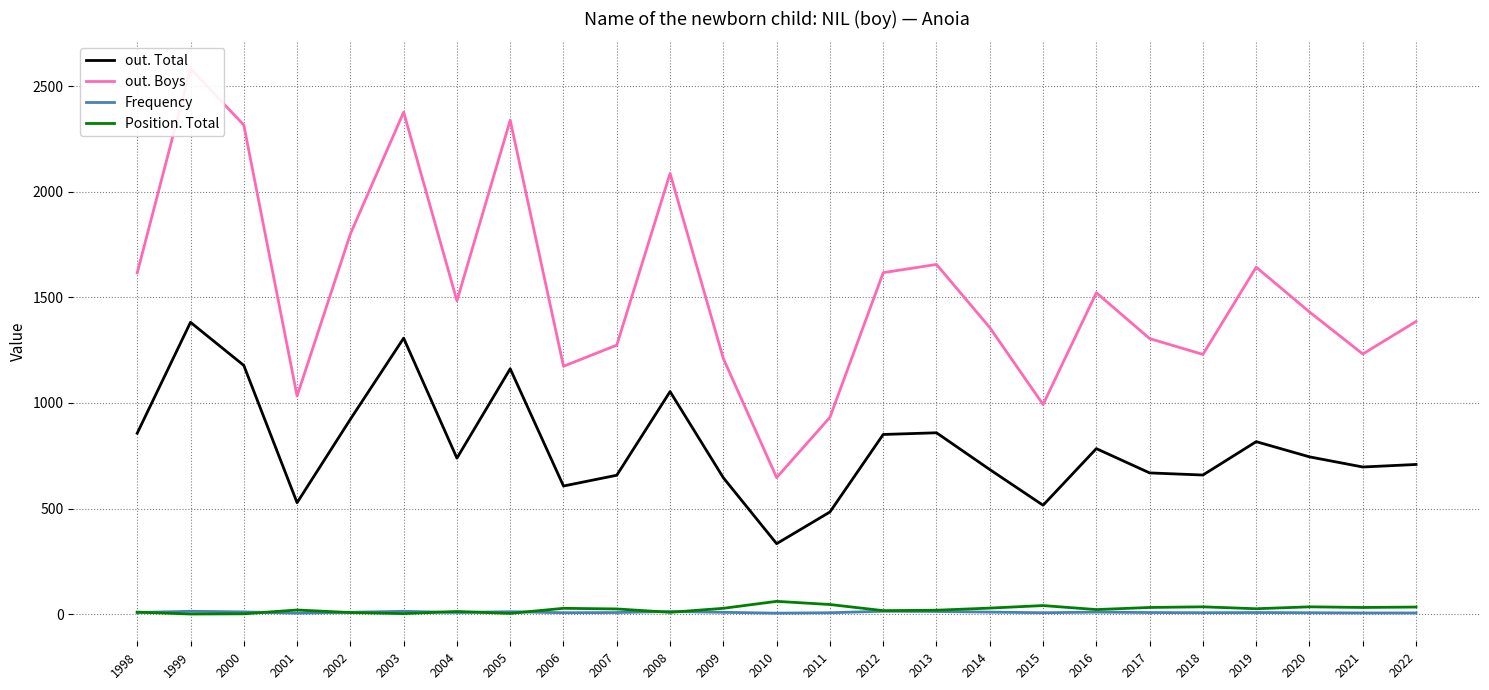

What is the smallest value displayed?

1